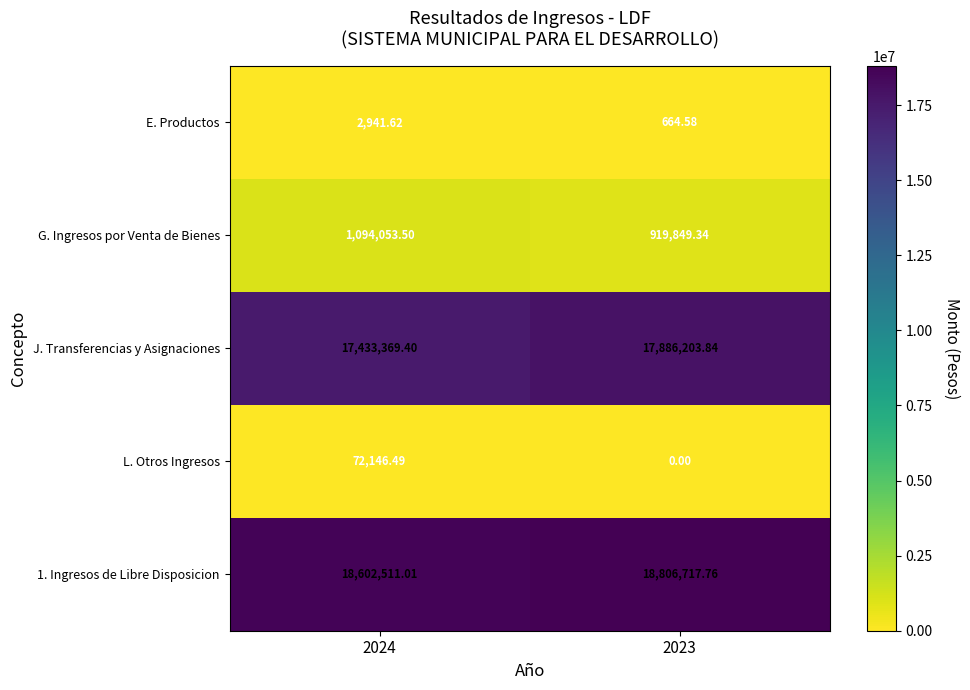

Is the value of 1. Ingresos de Libre Disposicion at 2024 greater than the value of J. Transferencias y Asignaciones at 2023?

Yes